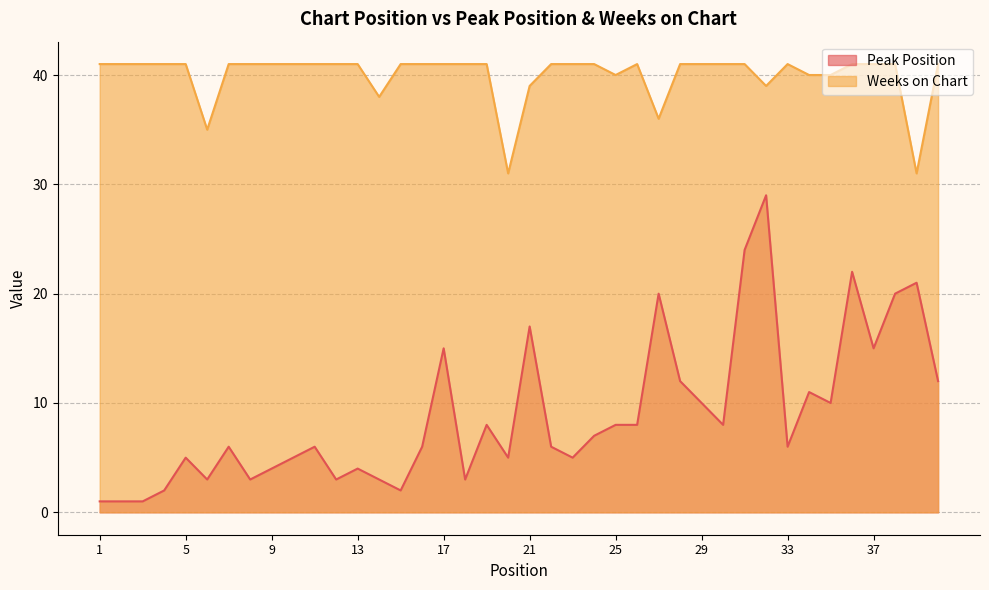

What is the difference between the highest and lowest values at 3?

40